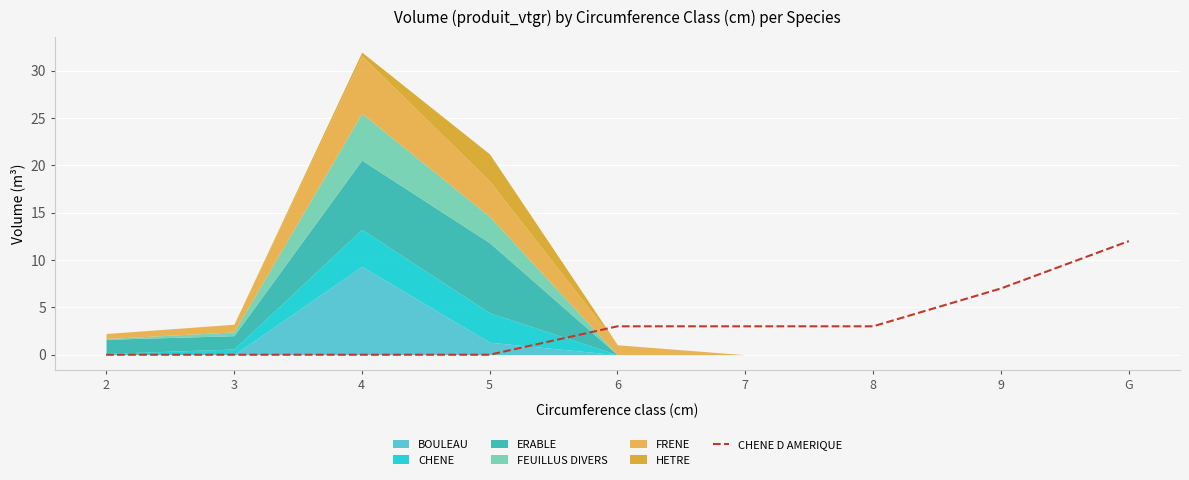

What is the value of the 6th point from the left?

3